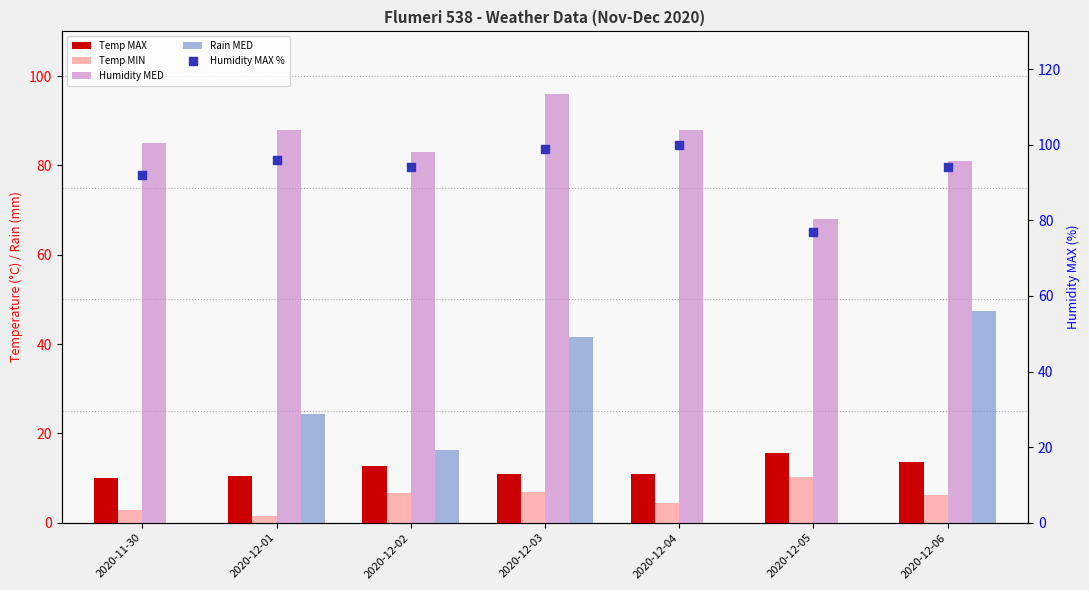

What are all the series names shown in the legend?

Temp MAX, Temp MIN, Humidity MED, Rain MED, Humidity MAX %